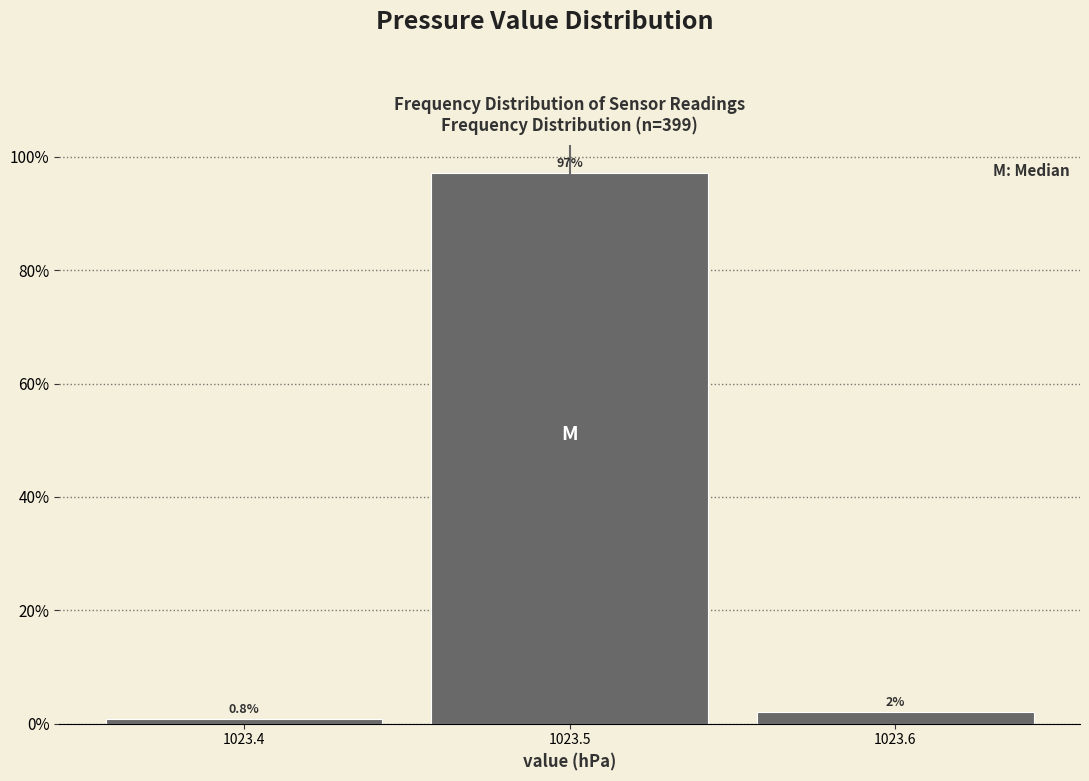

Over which range of the x-axis is the bar tallest?

1023.45 to 1023.55